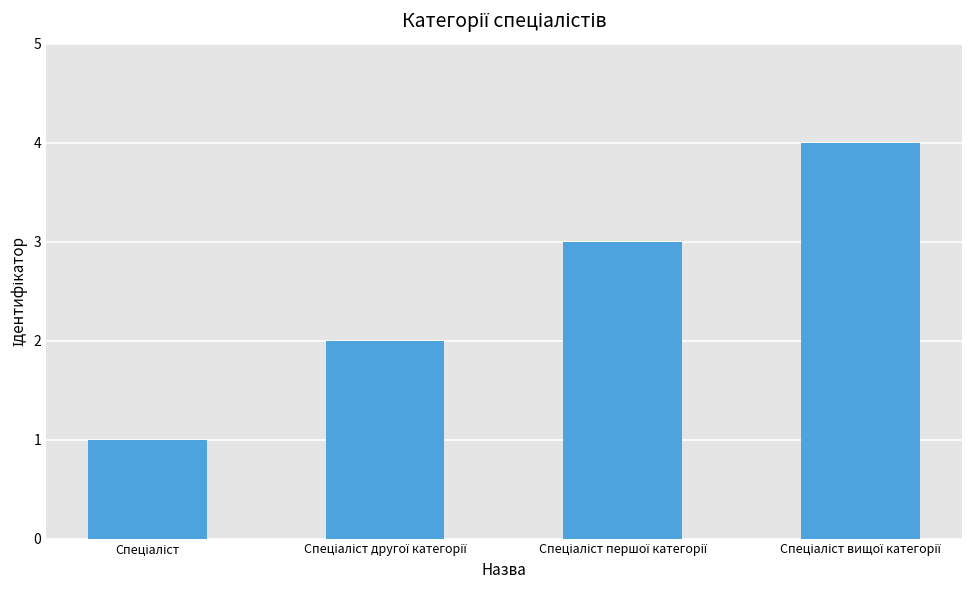

What is the greatest value displayed?

4